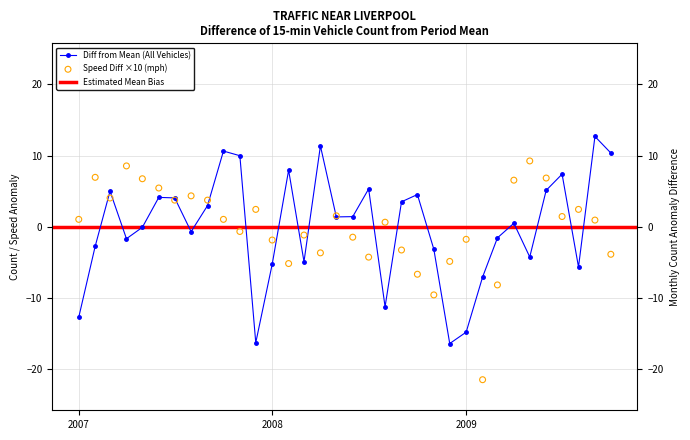

Which series has the largest total across all categories?

all_vehicles